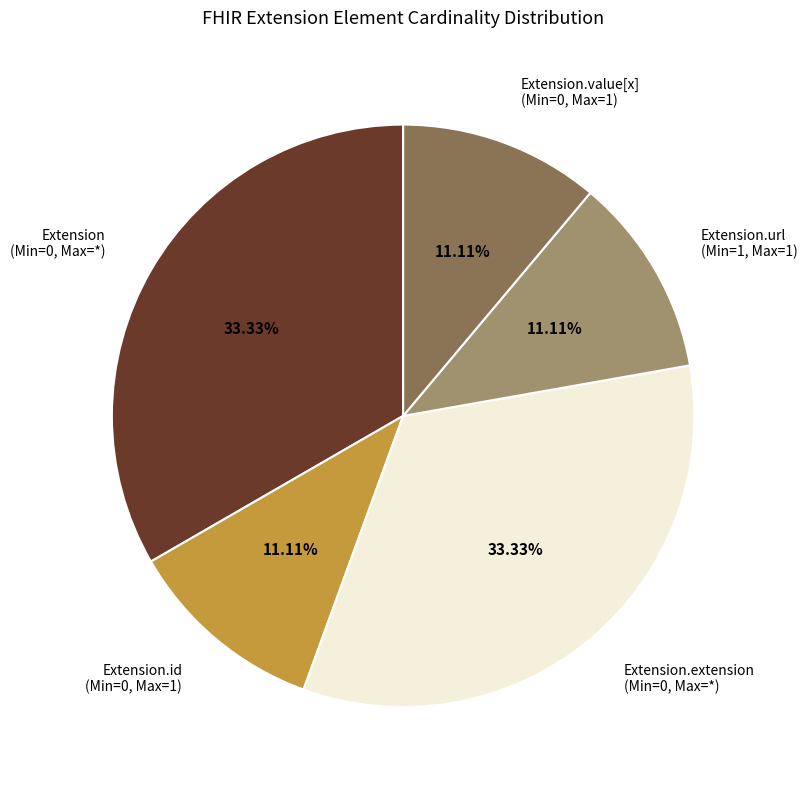

Do Extension.extension (Min=0, Max=*) and Extension.url (Min=1, Max=1) together represent more than half of the pie?

No